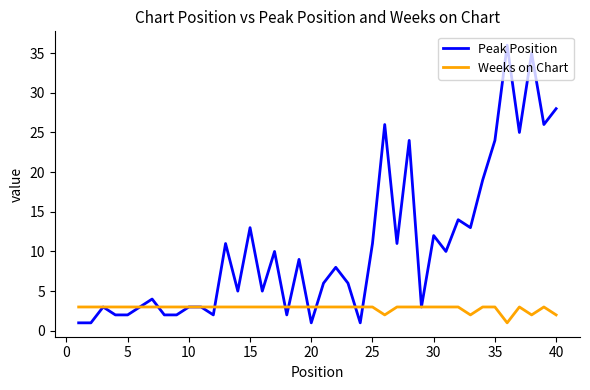

What is the maximum value for Weeks on Chart?

3